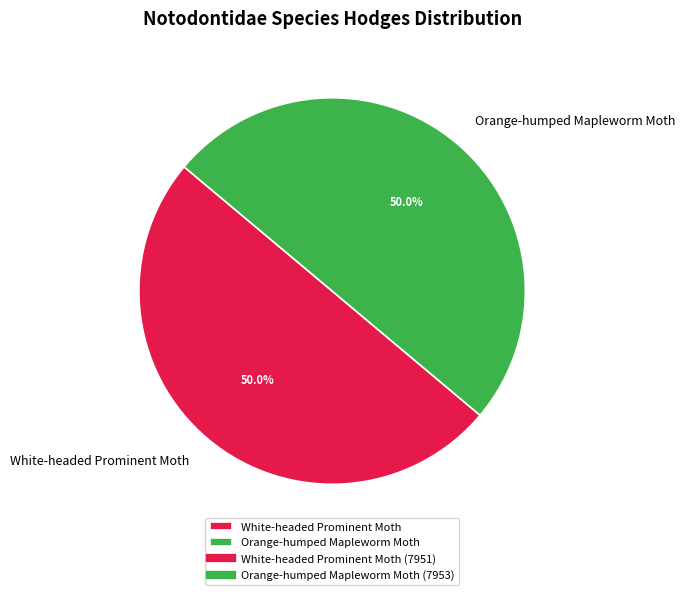

Approximately how many times larger is the value at Orange-humped Mapleworm Moth compared to White-headed Prominent Moth?

1.0